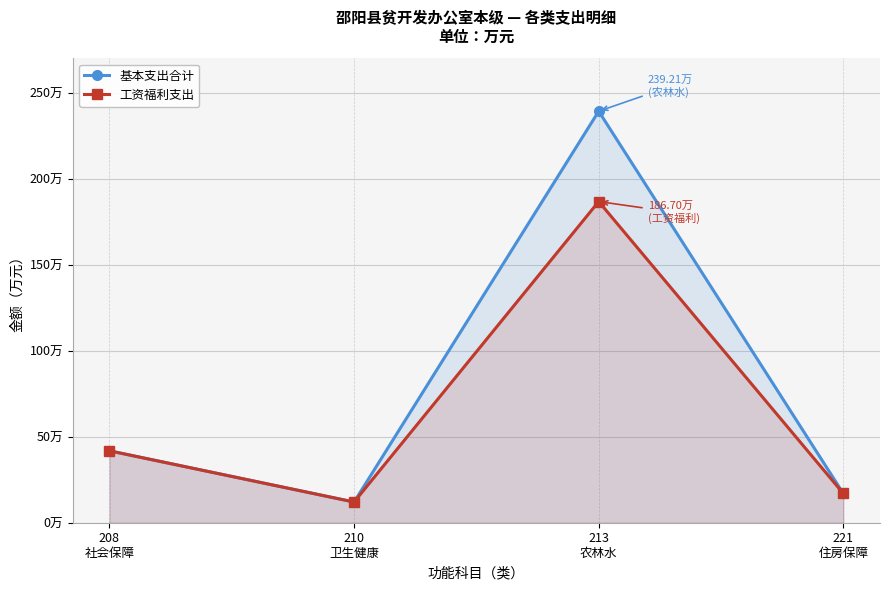

At 221
住房保障, list the series in order from smallest to largest.

基本支出合计, 工资福利支出